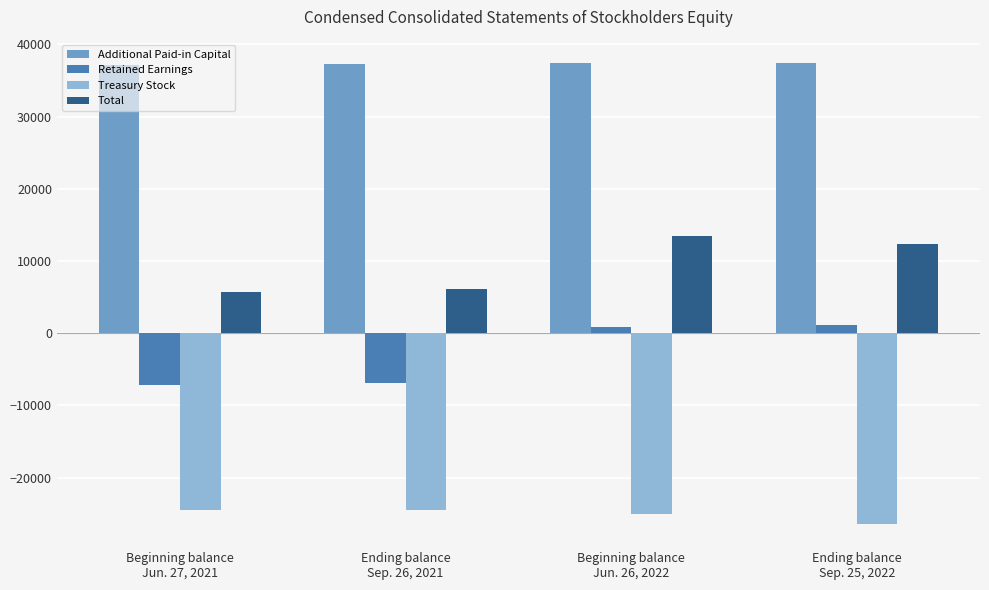

What is the minimum value for Retained Earnings?

-7196